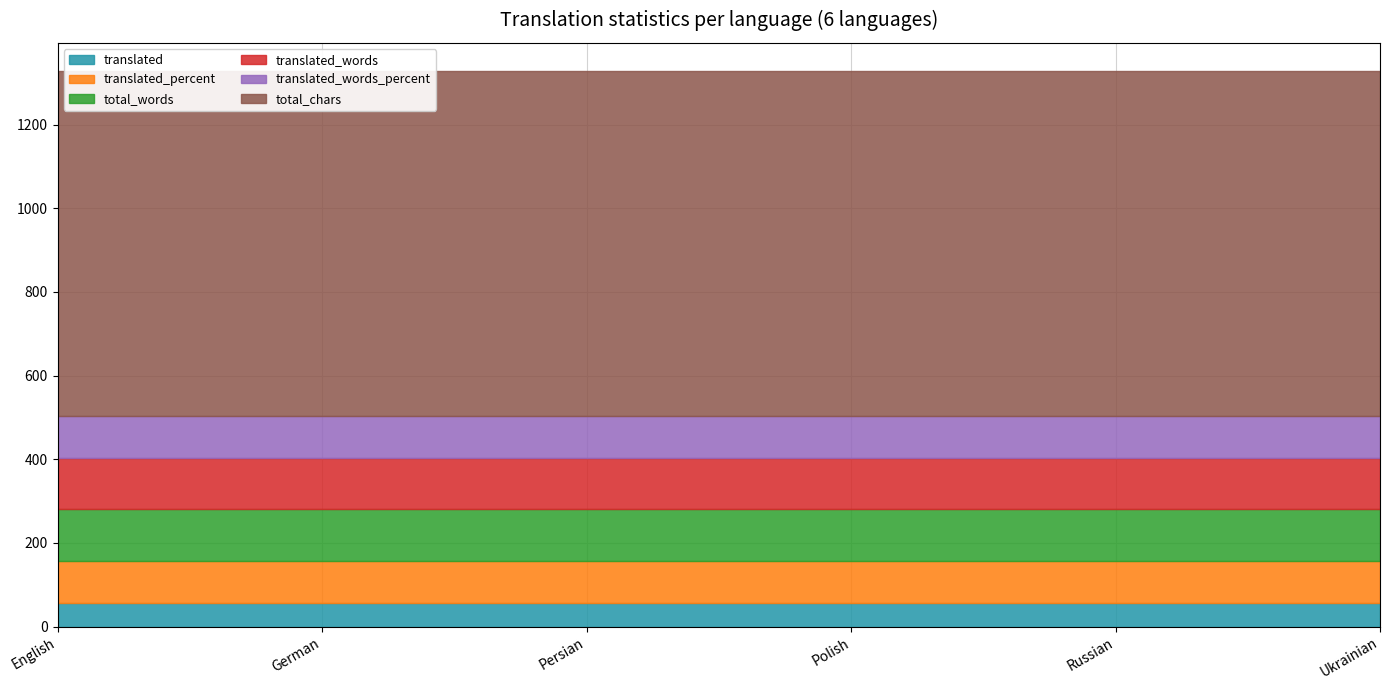

What is the sum of the translated values at English and Russian?

114